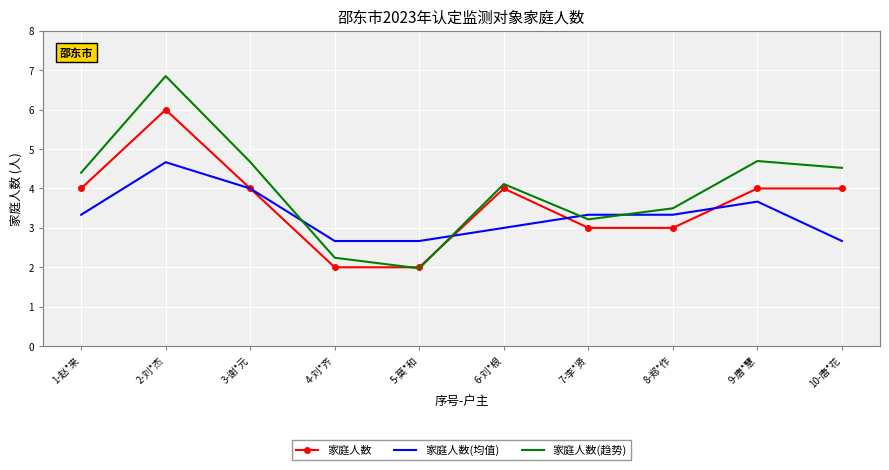

After their last crossing, which series has the higher values: 家庭人数(趋势) or 家庭人数(均值)?

家庭人数(趋势)